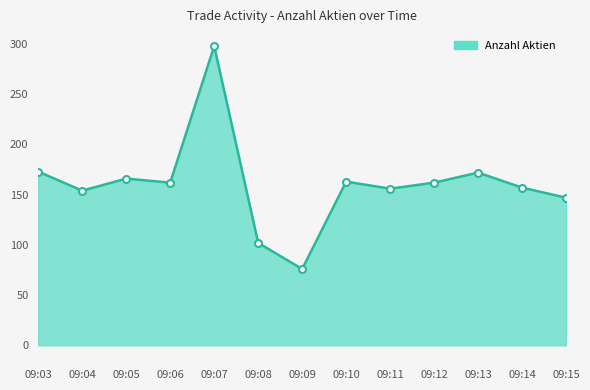

At which category does the chart reach its minimum across all series?

09:09